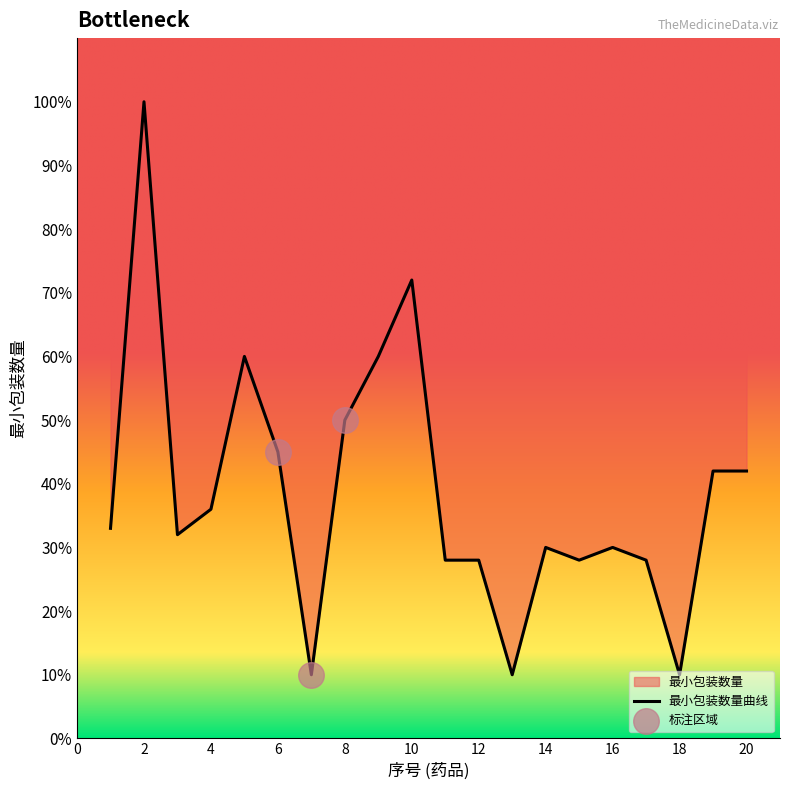

Approximately how many times larger is the value at 9 compared to 10?

0.8